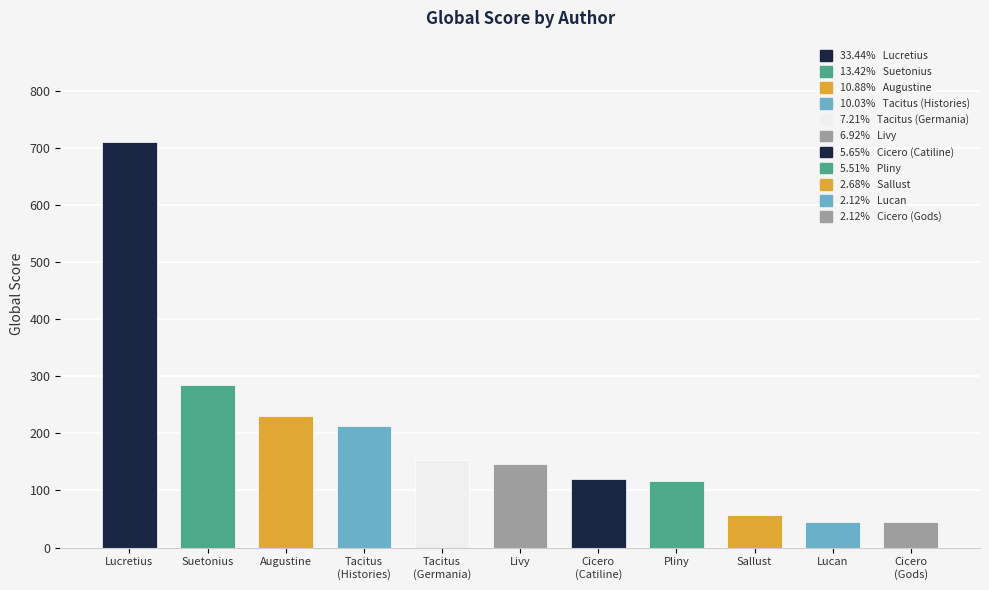

Where does the data first go above 147?

Lucretius